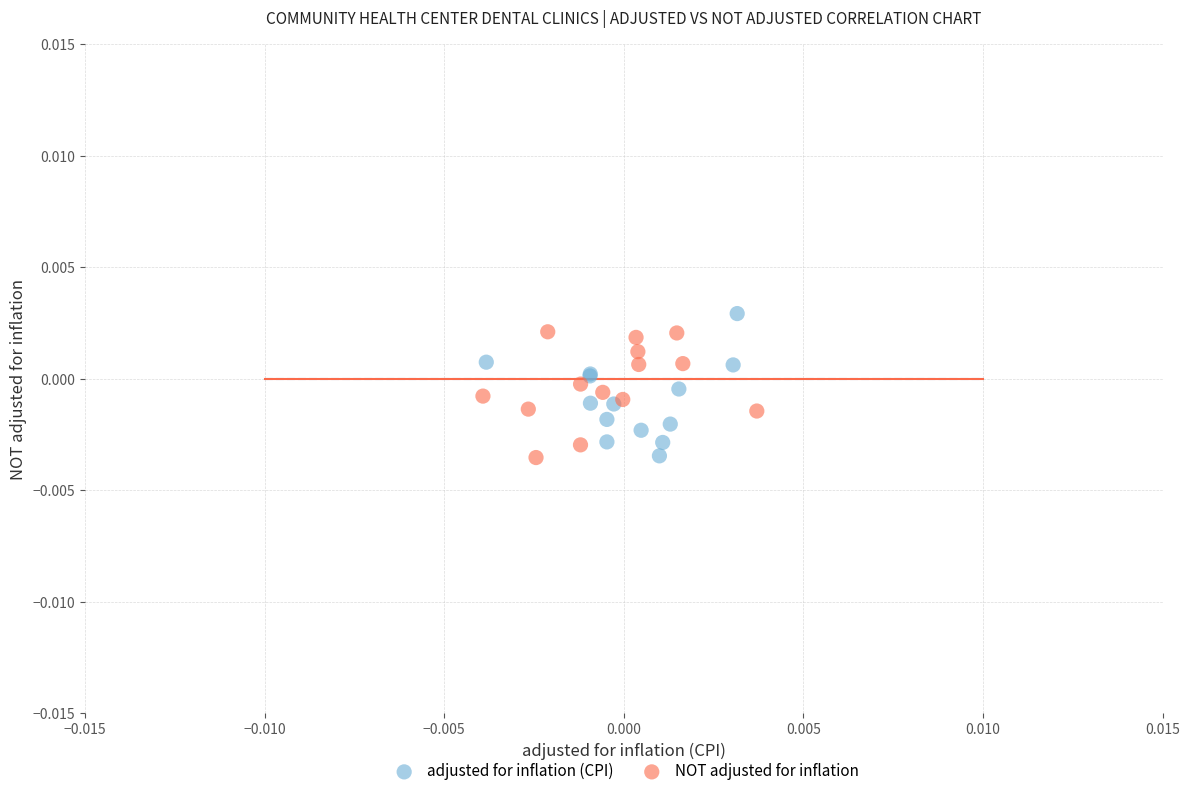

Which series contains the highest Y value?

adjusted for inflation (CPI)